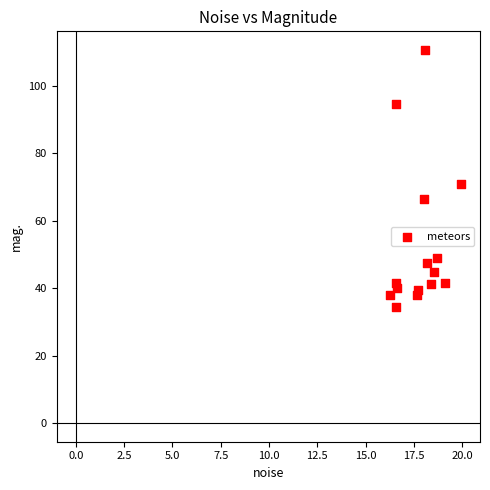

What is the range of X values (max minus min)?

3.7